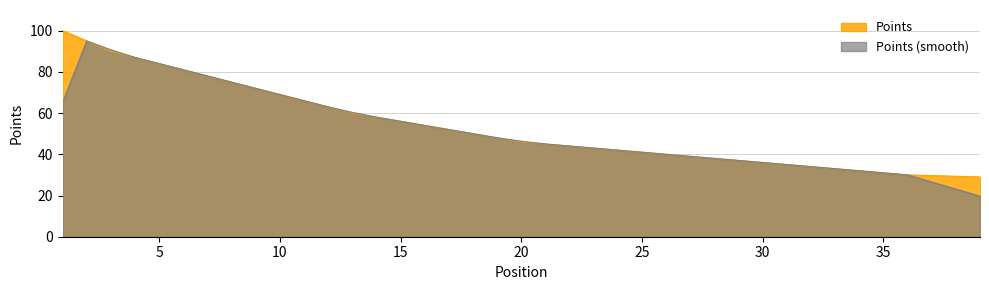

How many lines are shown in the chart?

2